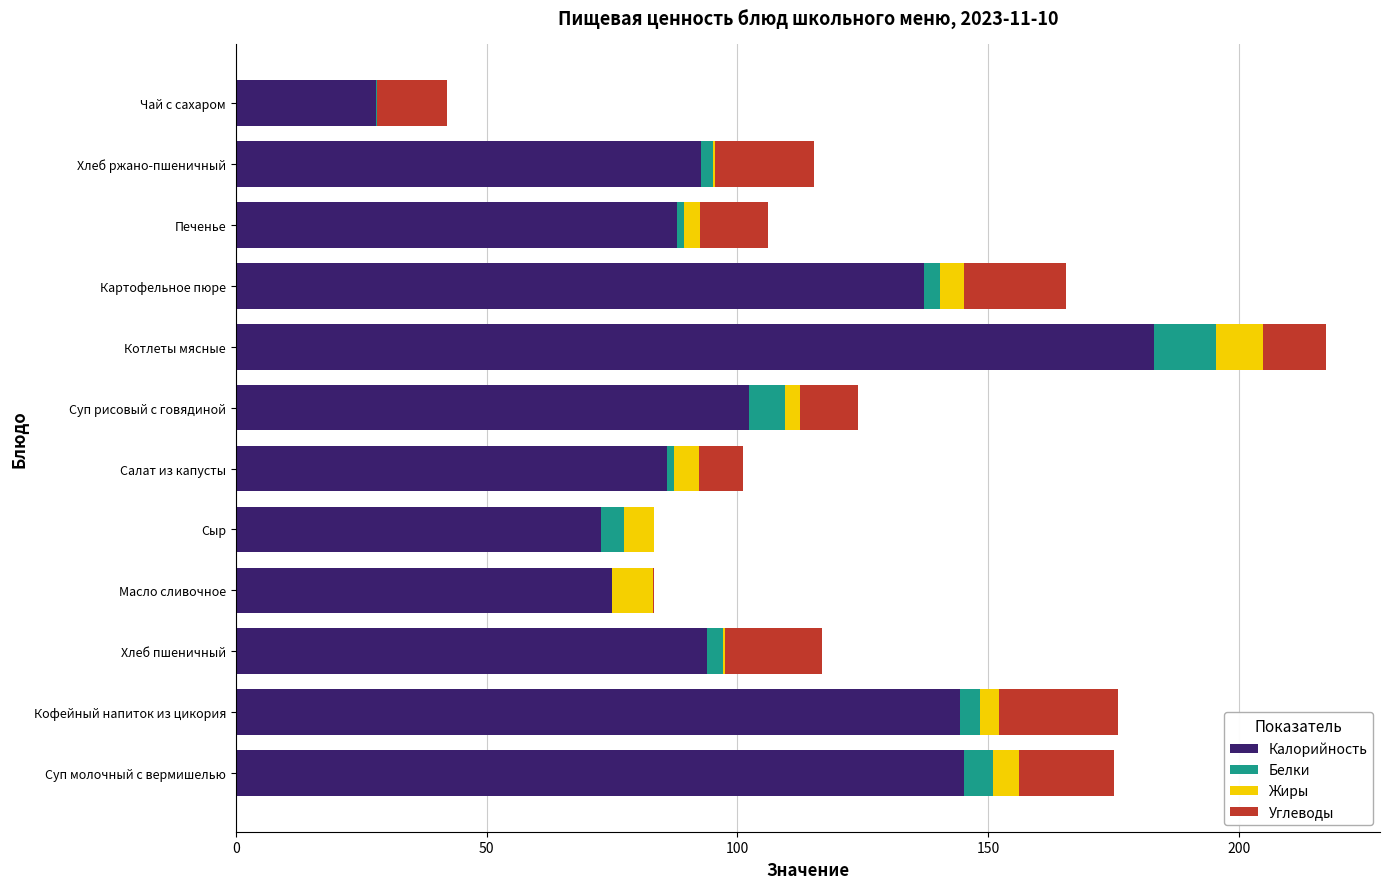

At which category is the sum across all series the highest?

Котлеты мясные